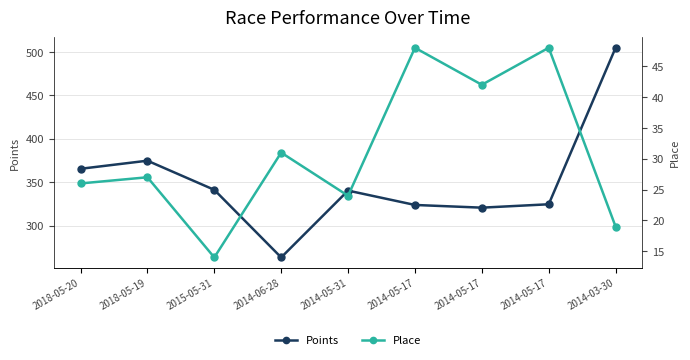

At which label does Place first exceed 27?

2014-06-28